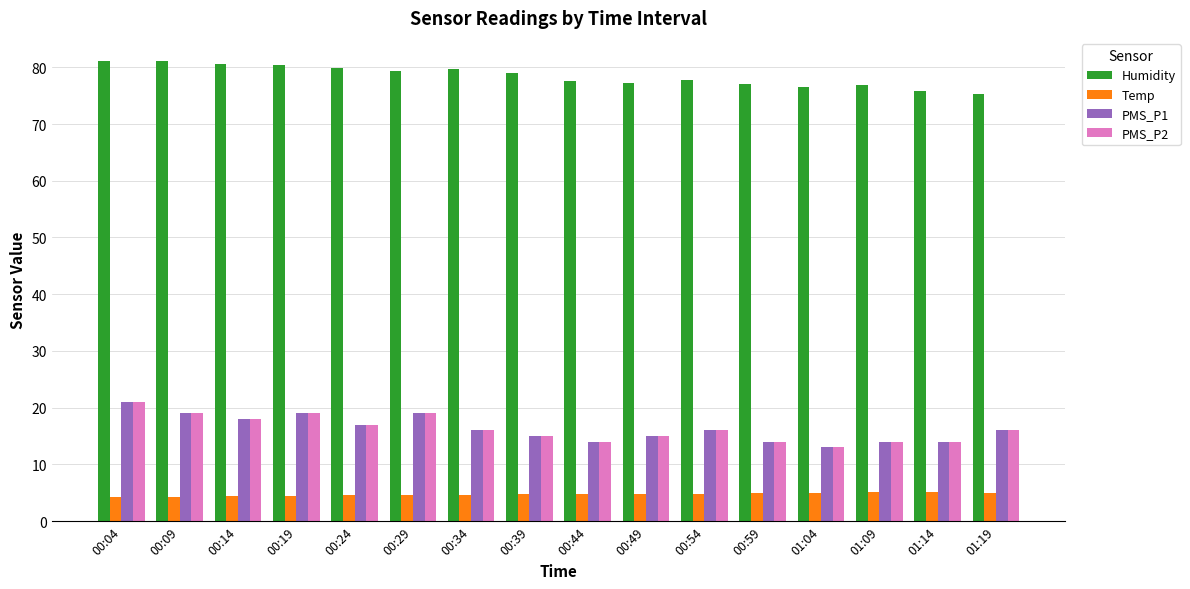

At how many categories does at least one series exceed 53?

16